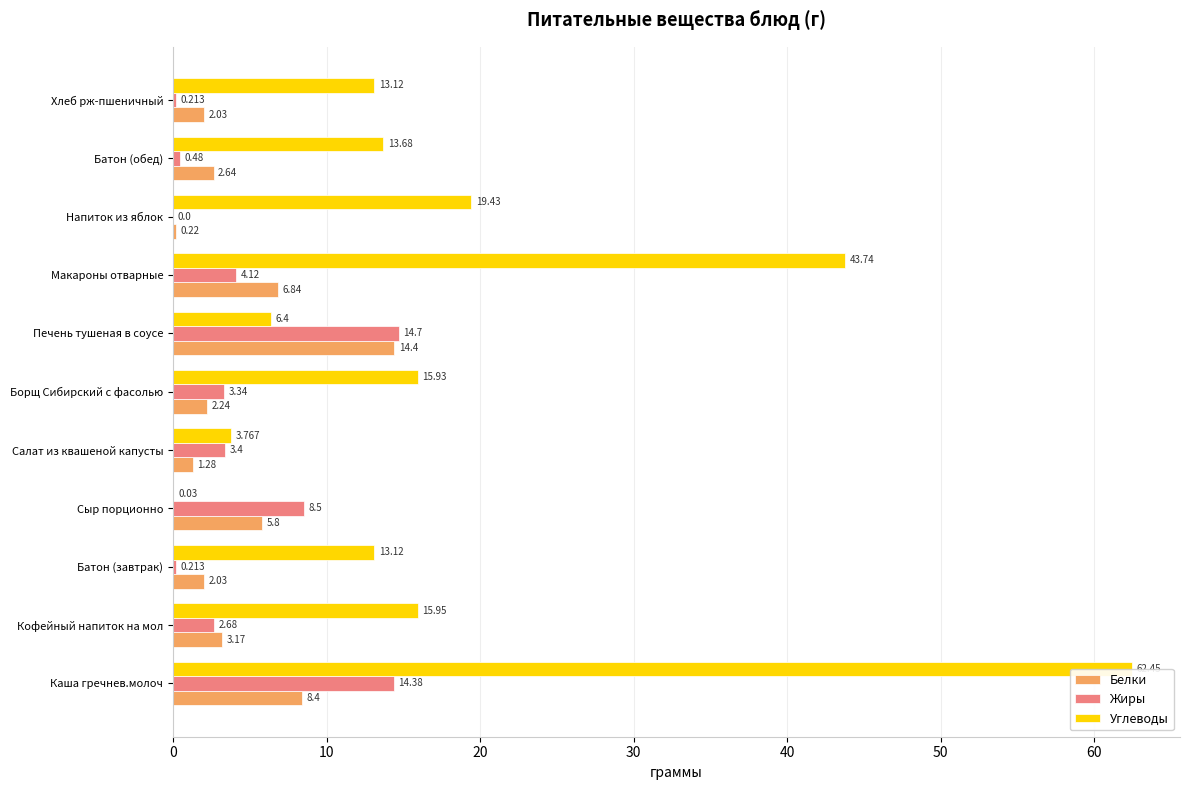

Which category has the highest value in the Белки series?

Печень тушеная в соусе